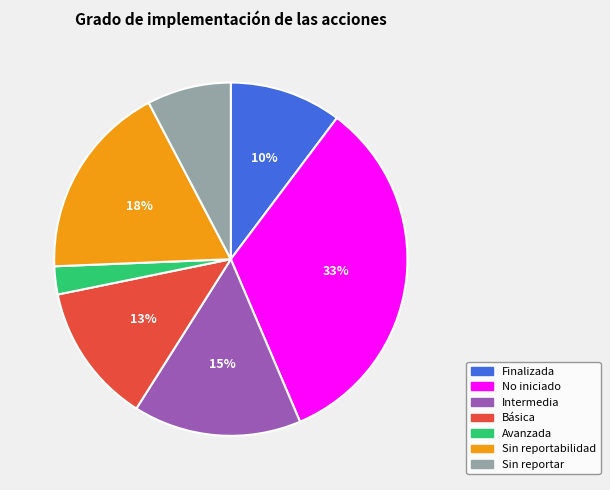

Does any single category account for the majority?

No